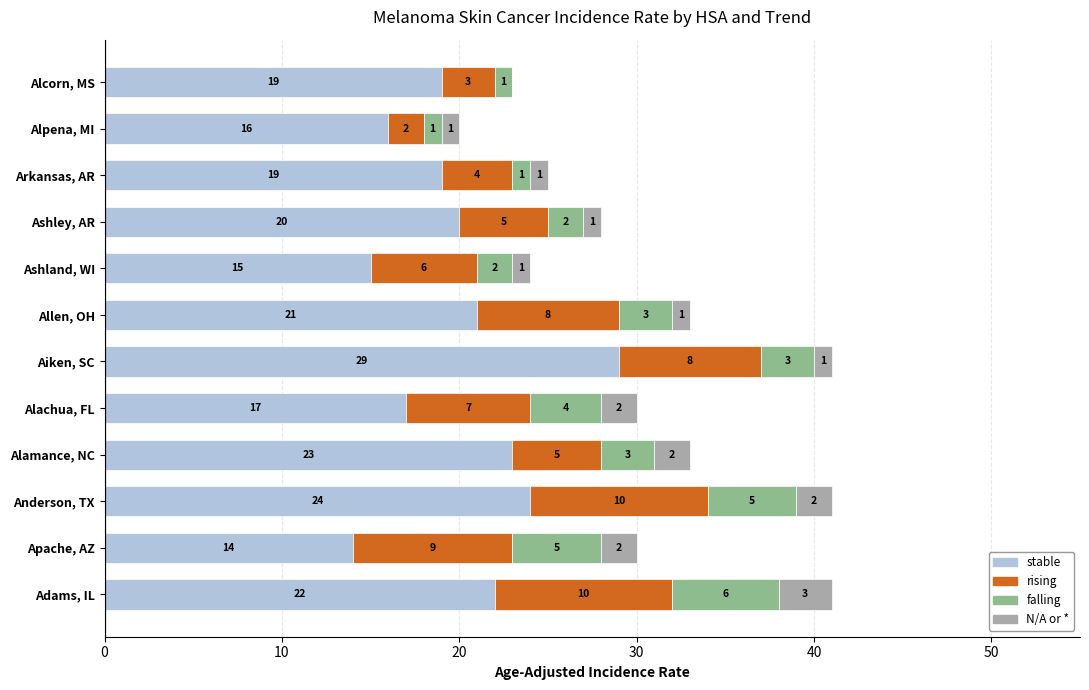

What is the sum of all stable values?

239